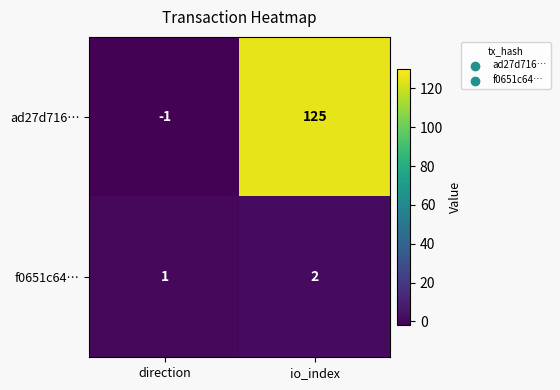

Reading right to left, list all the values displayed in this chart.

ad27d716…: io_index=125	direction=-1
f0651c64…: io_index=2	direction=1